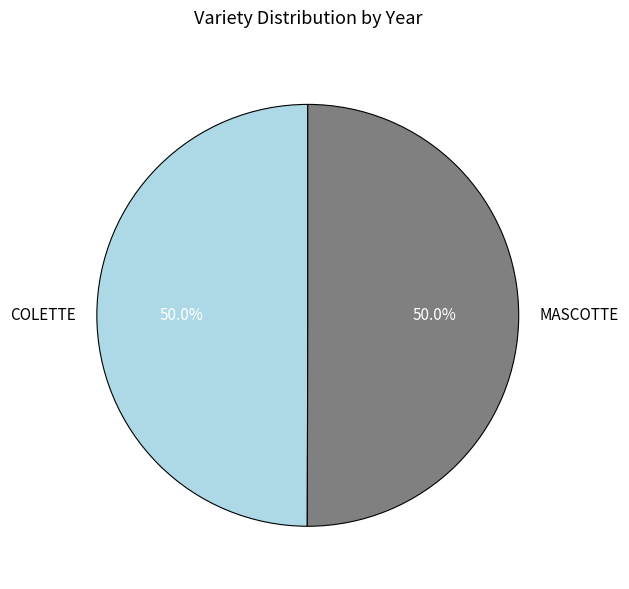

Is the sum of MASCOTTE and COLETTE greater than half?

Yes